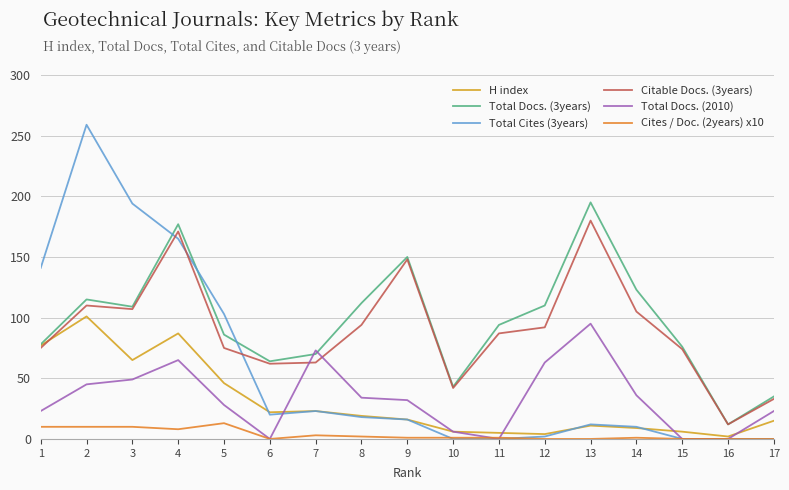

How many series are shown in this chart?

6